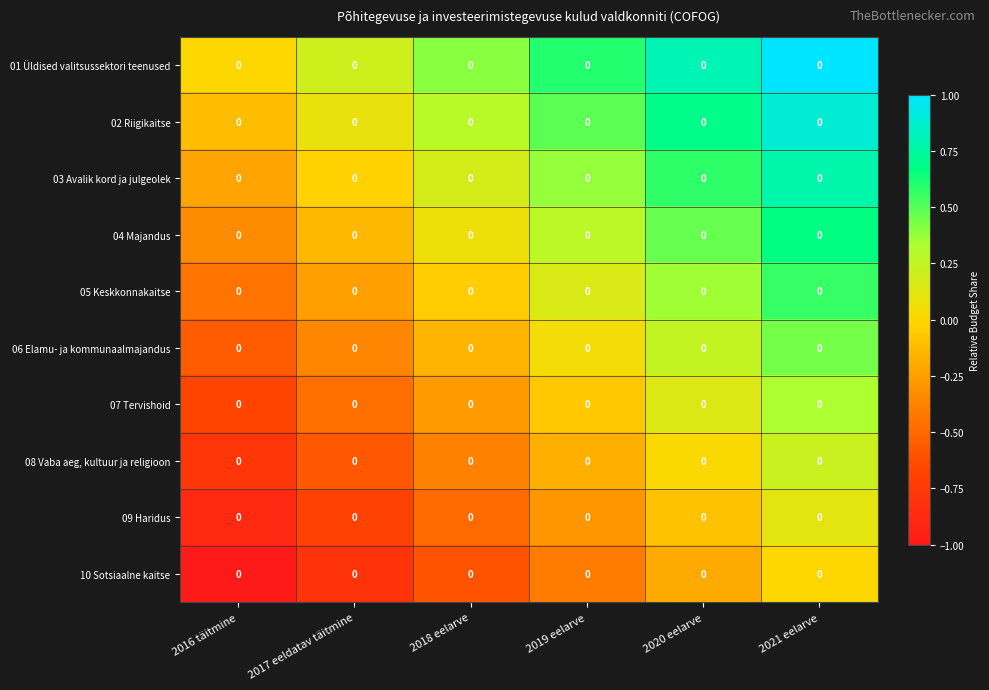

Between 2016 täitmine and 2018 eelarve, which series saw the biggest shift?

01 Üldised valitsussektori teenused